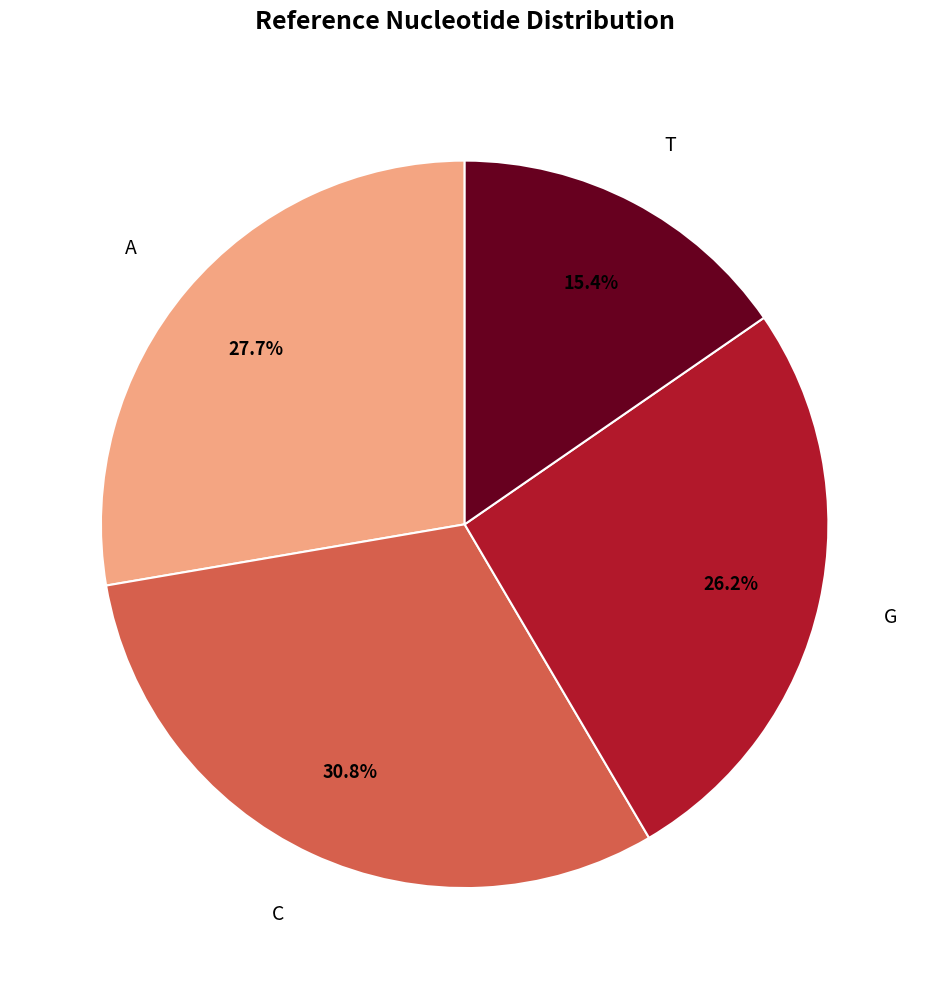

To the nearest percent, what is the combined percentage of C and A?

58%